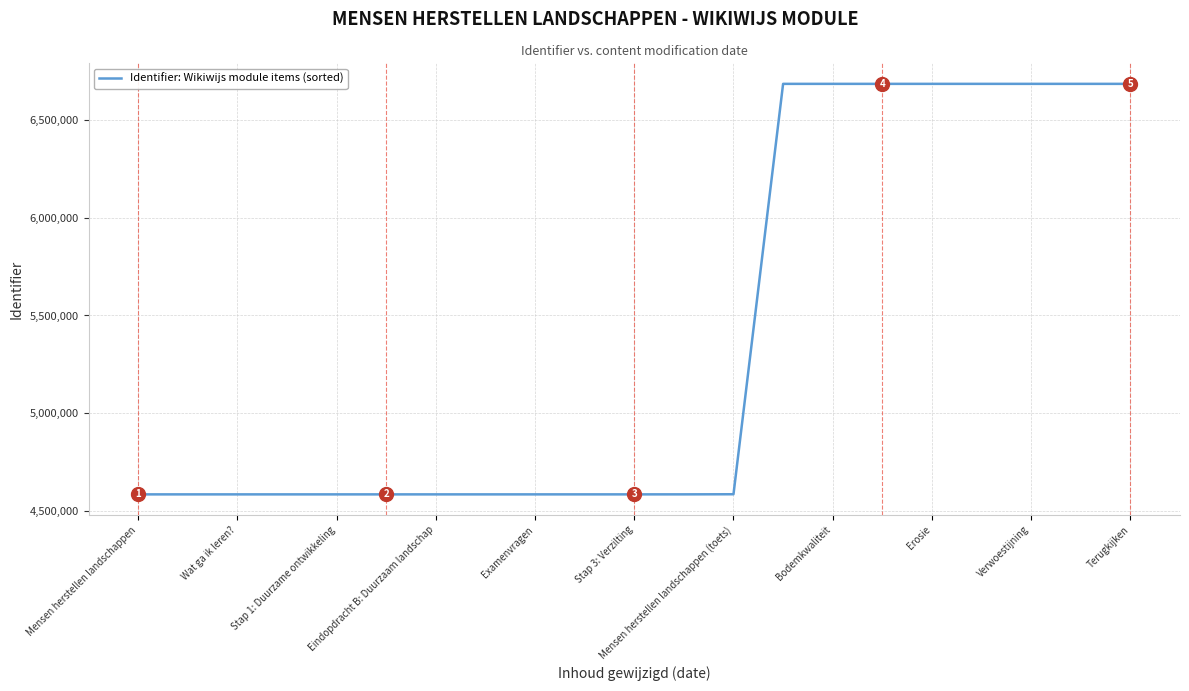

How many lines are shown in the chart?

1